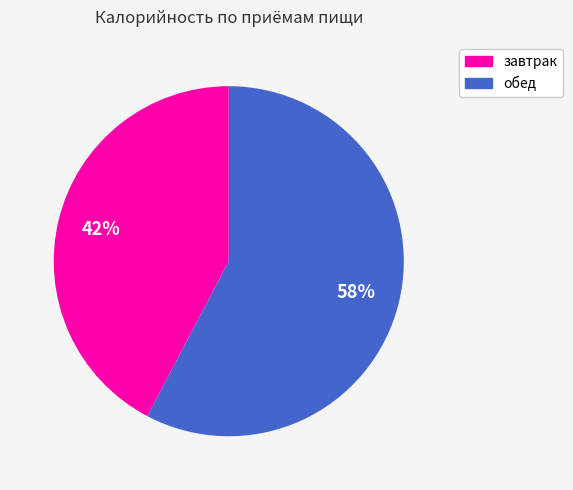

Is there any slice that represents more than half of the pie?

Yes